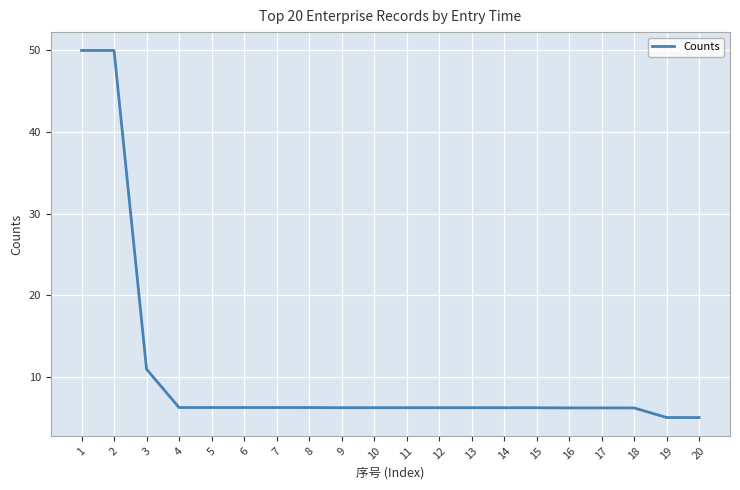

Approximately how many times larger is the value at 15 compared to 7?

1.0